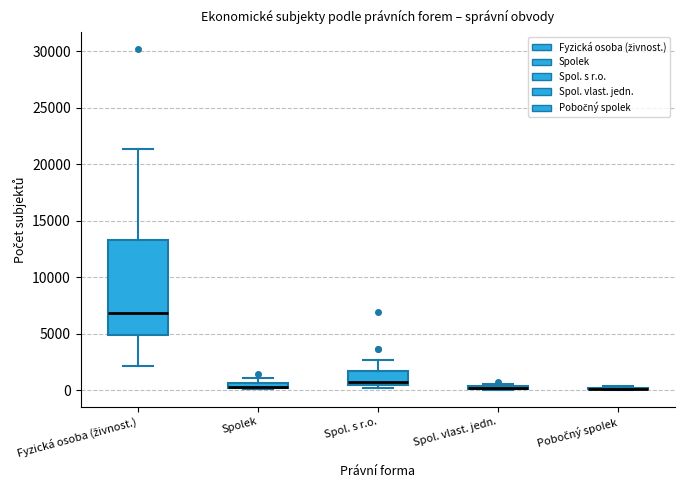

Which box is the tallest, from its lower edge to its upper edge?

Fyzická osoba (živnost.)